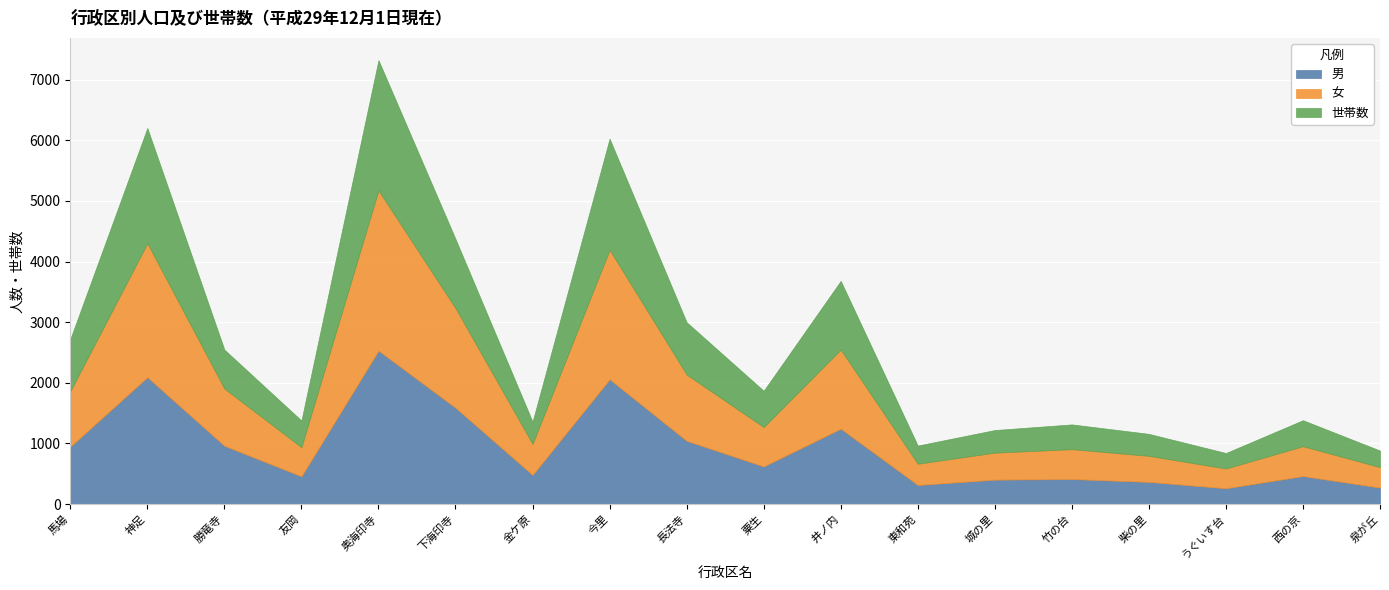

The 女 series shows 2210 at 神足. True or false?

True